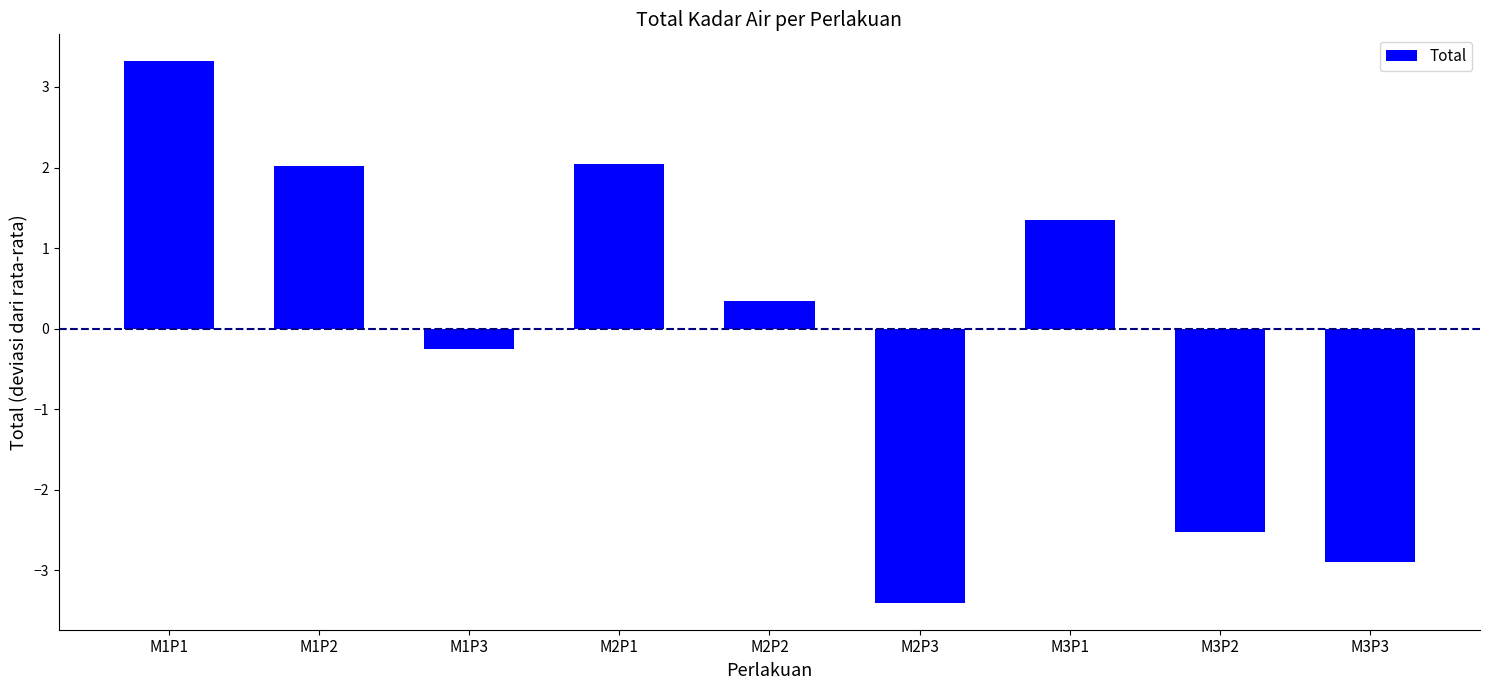

How many bars are there in total?

9